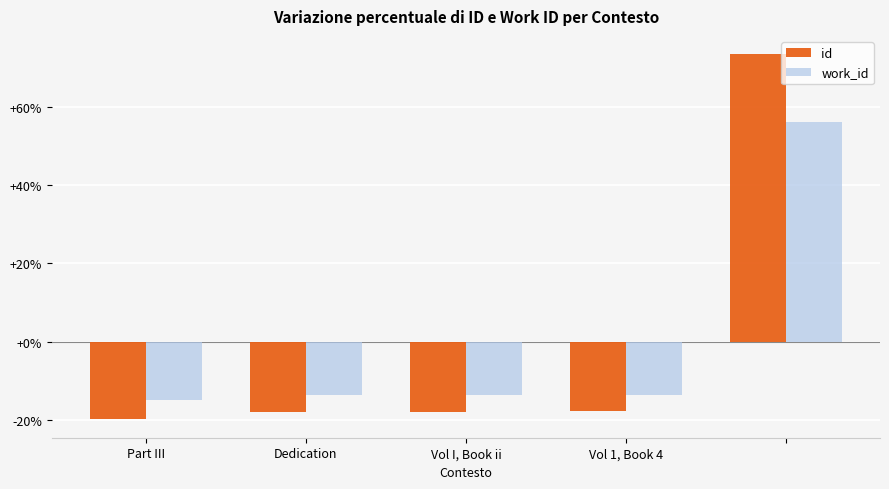

Which series has the widest spread of values?

id